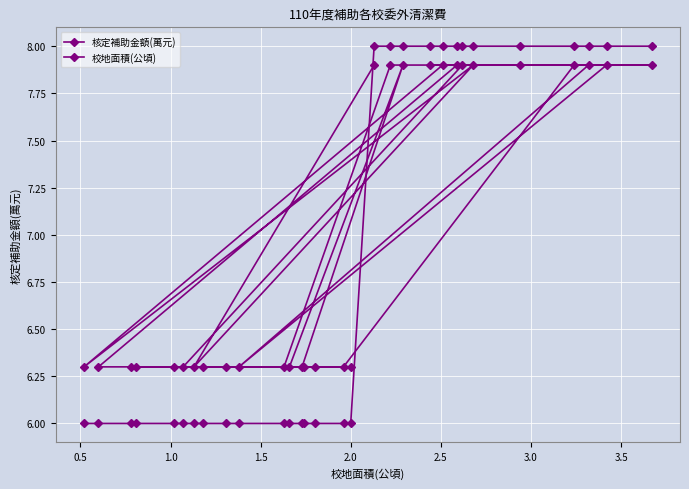

List the series in order of their overall mean, lowest first.

核定補助金額(萬元), 校地面積(公頃)